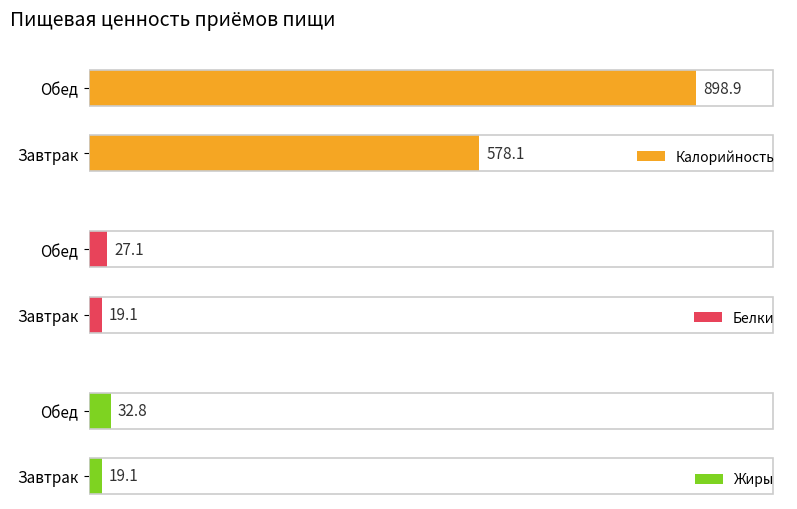

How many data points in Жиры are less than 32?

1